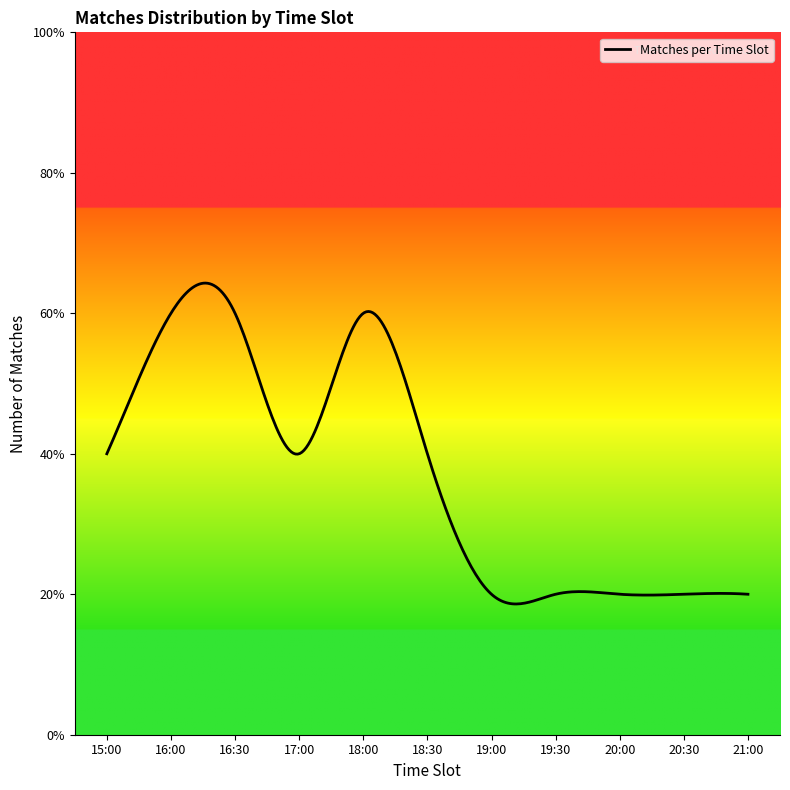

Does the chart display data point markers on the line(s)?

No